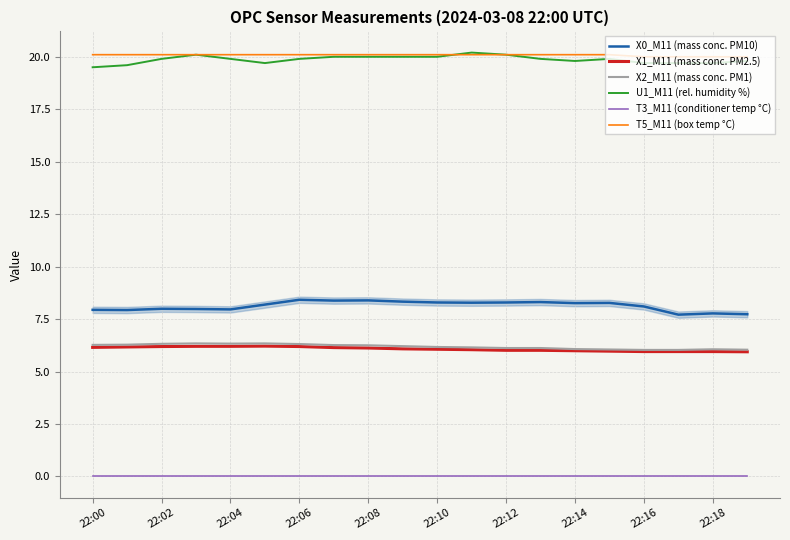

True or false: T3_M11 (conditioner temp °C) and U1_M11 (rel. humidity %) intersect in this chart.

False